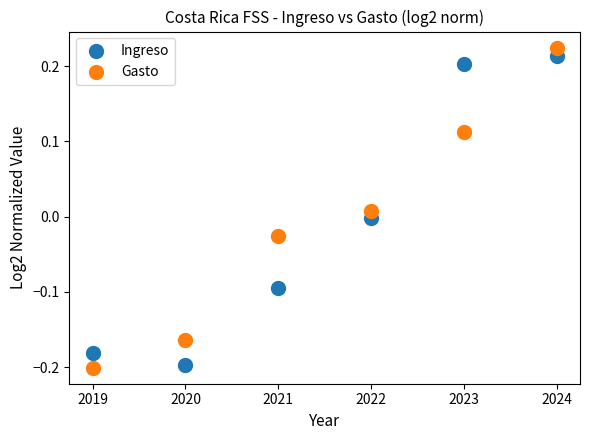

Across all data points, what is the average X value?

2021.5